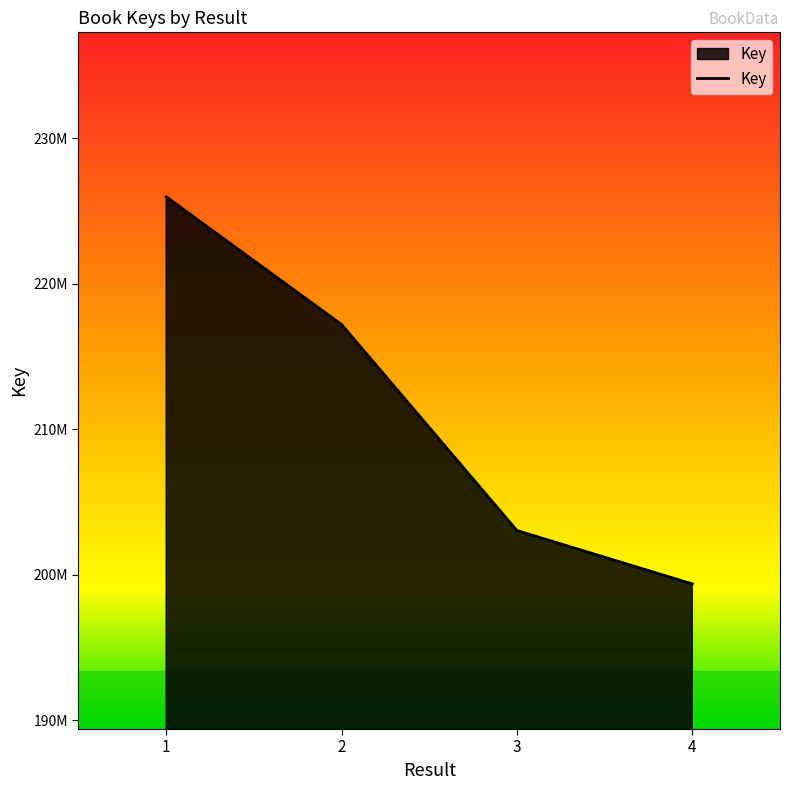

True or false: there are more than 2 points higher than both neighbors.

False